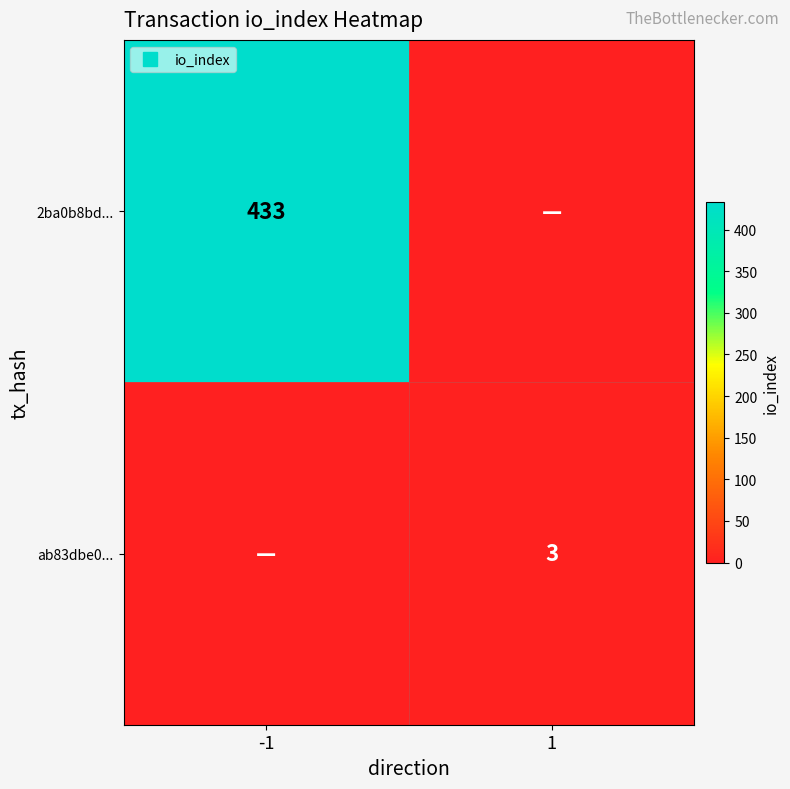

Rank the categories by 2ba0b8bd... value from highest to lowest.

-1, 1